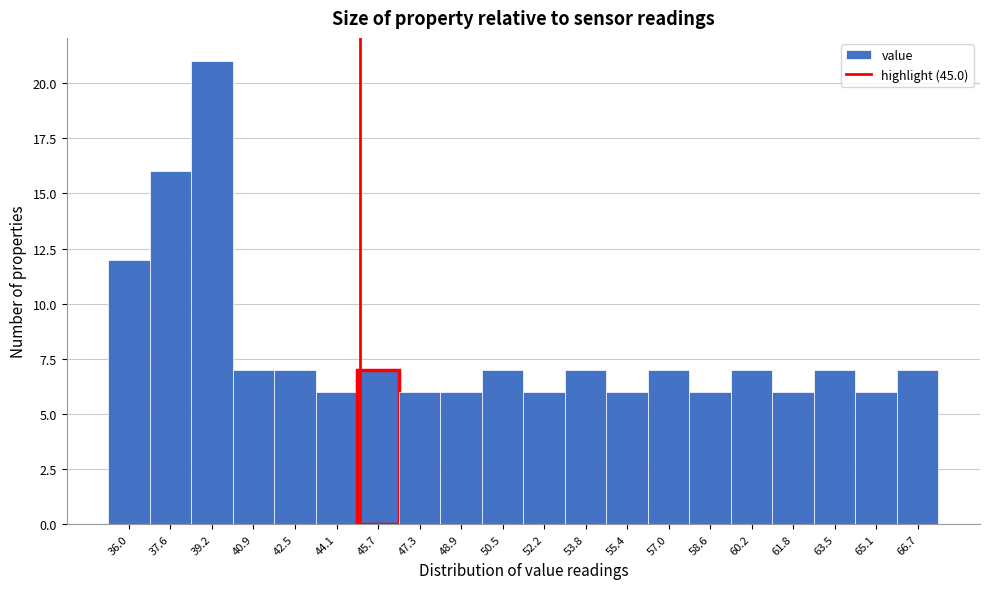

Over which range of the x-axis is the bar tallest?

38.4 to 40.0